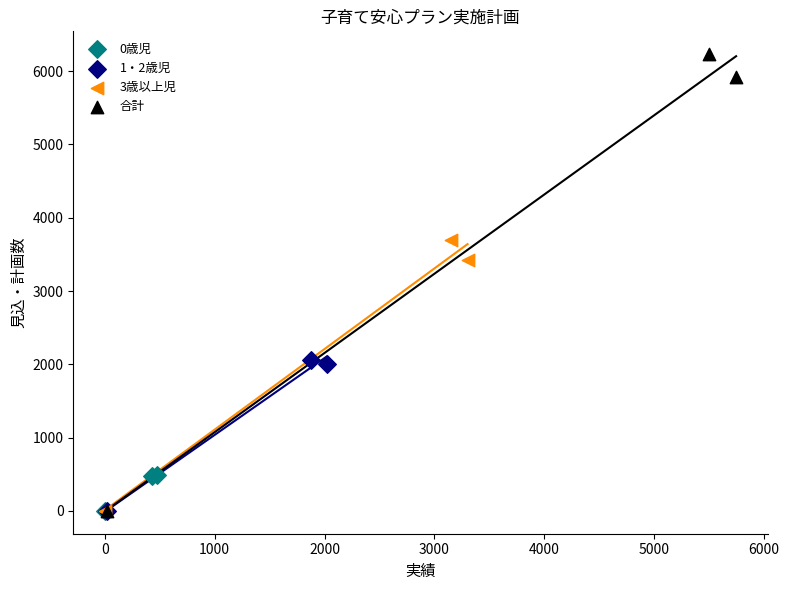

Which series reaches the maximum Y coordinate?

合計